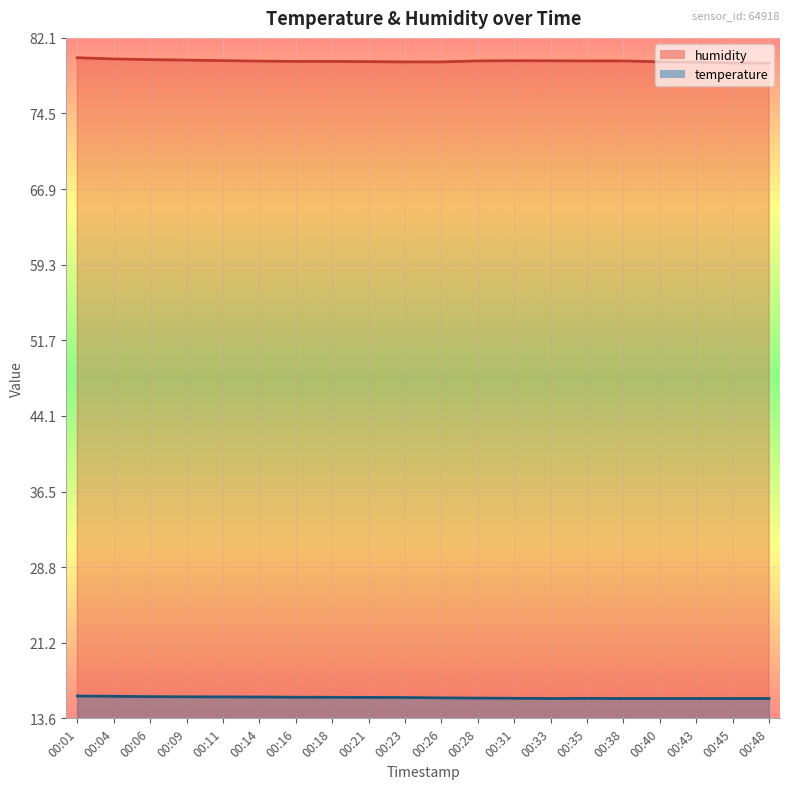

How many lines are shown in the chart?

2